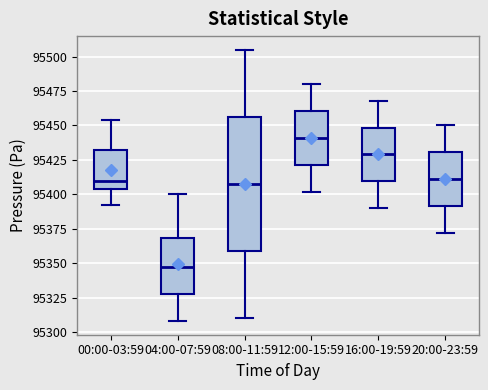

Which box has the highest median line?

12:00-15:59